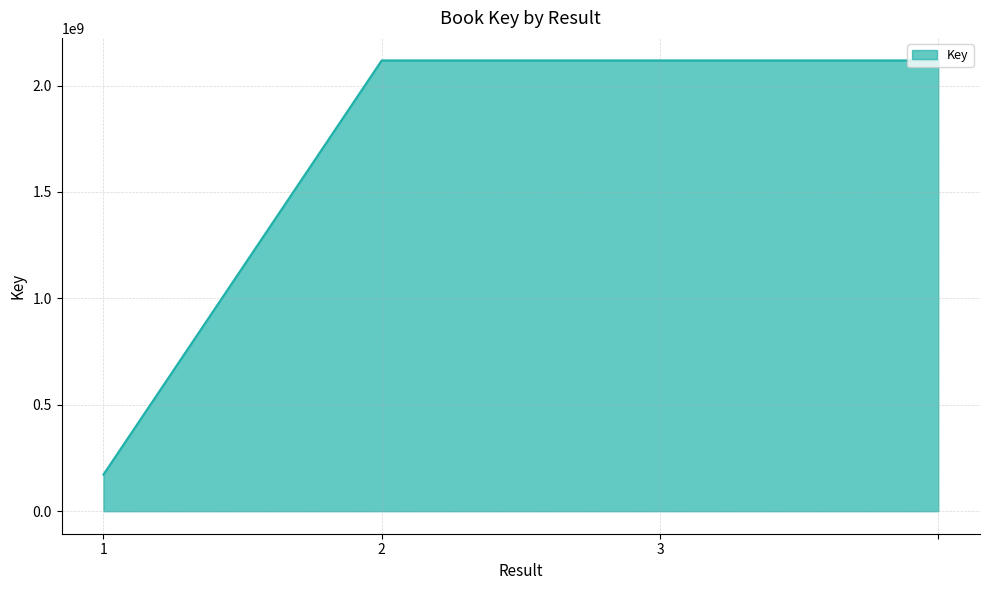

What is the sum of all values?

6525401782